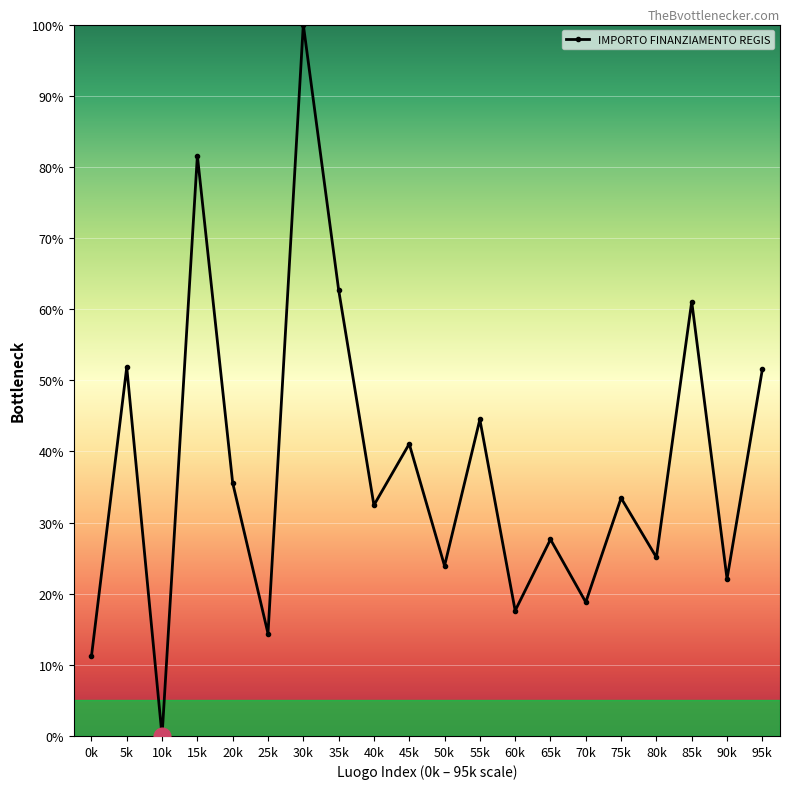

What position from the right is 90k?

2